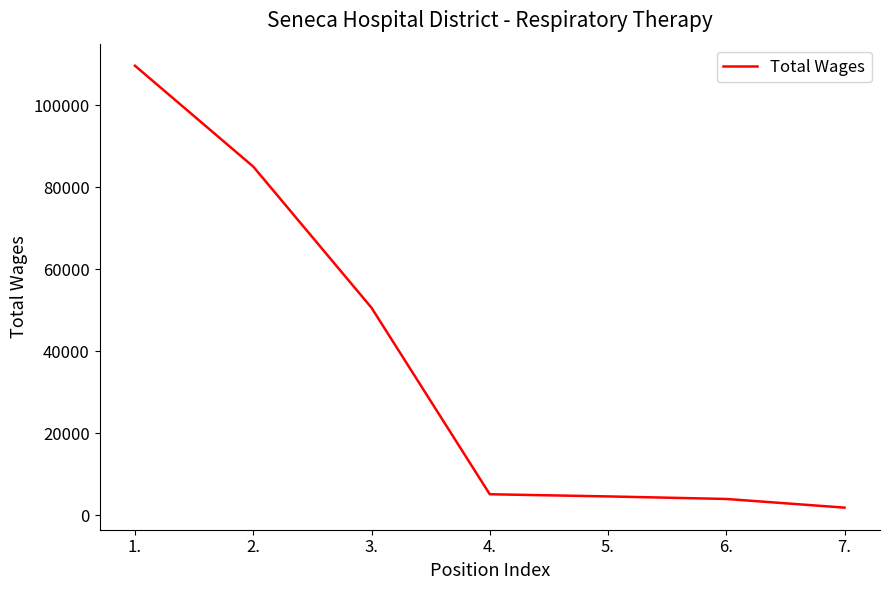

True or false: the data shows 35026 at 3..

False